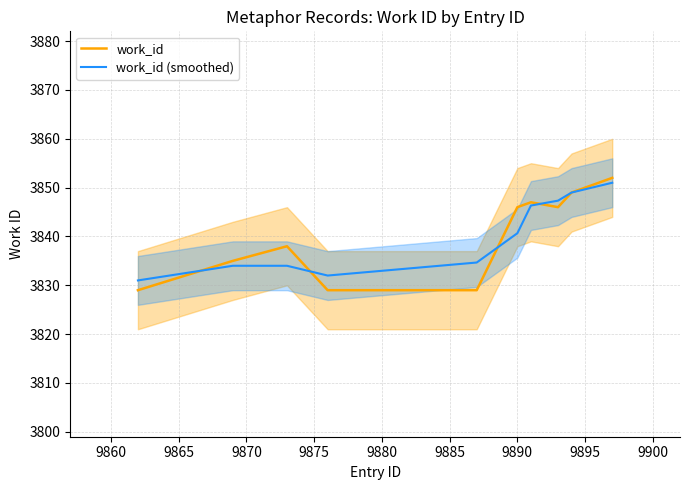

What is the lowest value of the work_id (smoothed) series?

3831.0